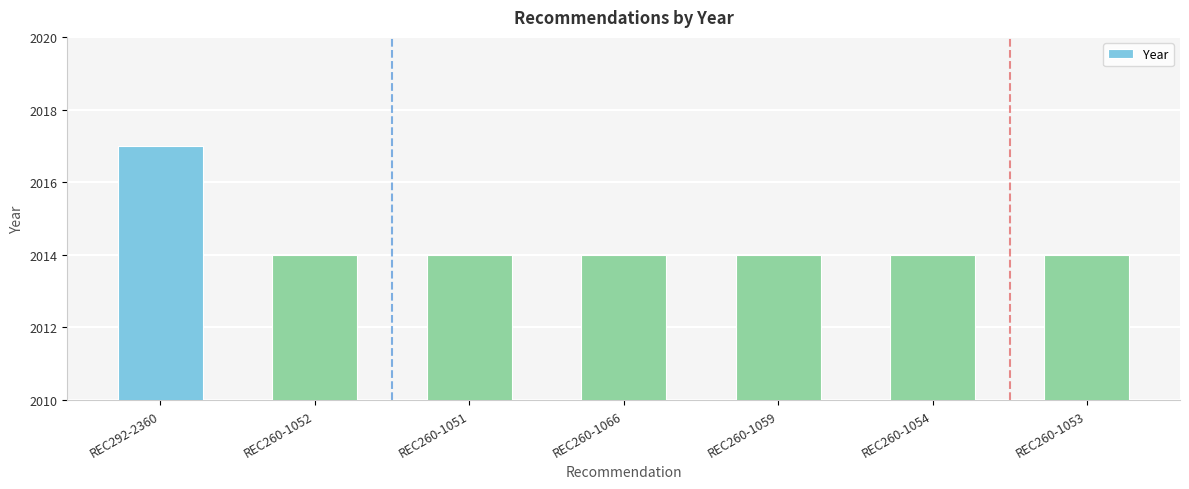

How many distinct data groups are displayed?

1